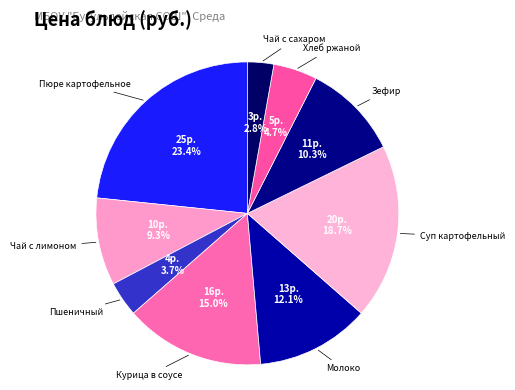

Which category has the smallest portion of the pie?

Чай с сахаром